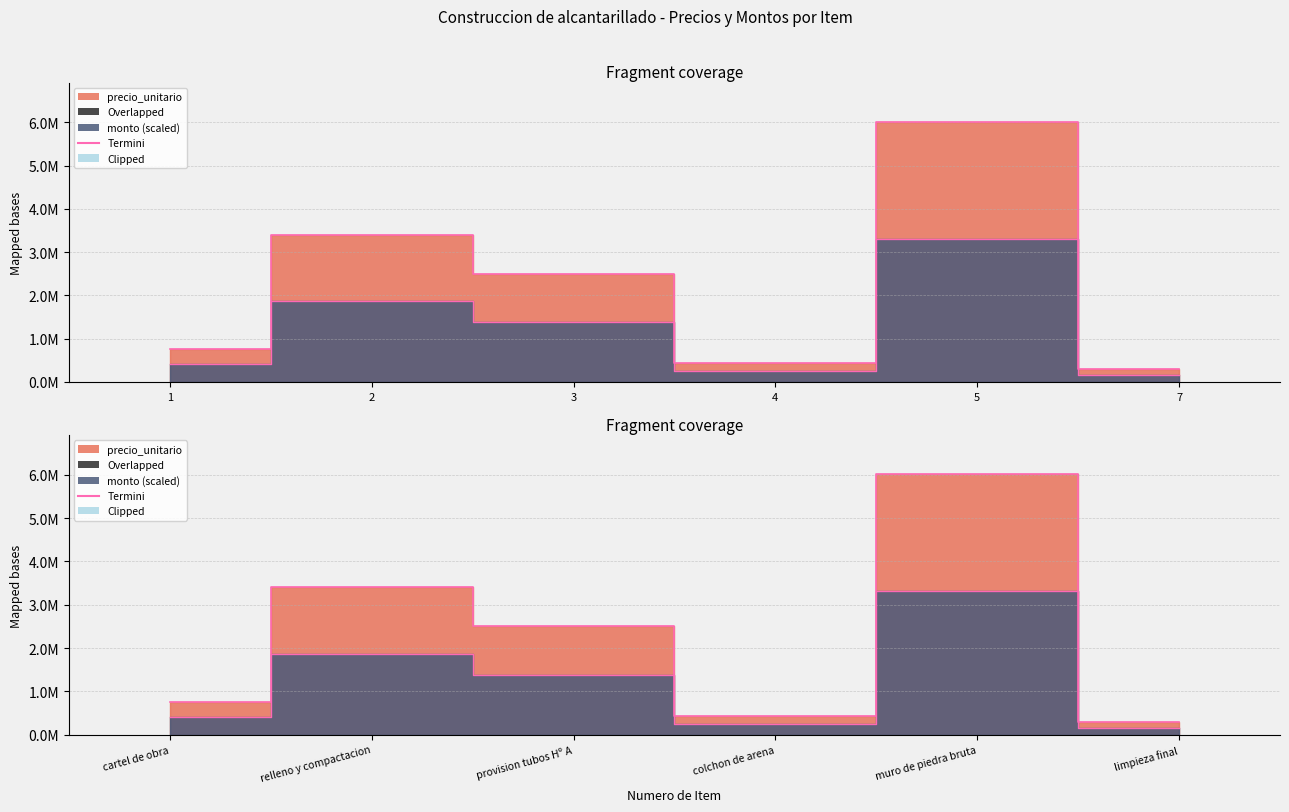

At which category does the chart reach its peak across all series?

5